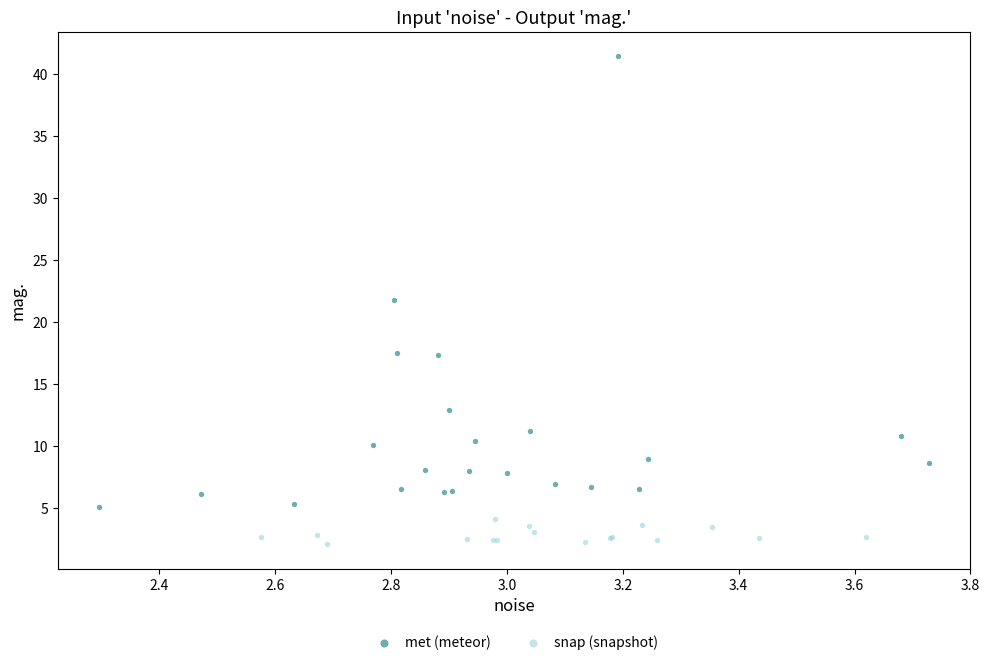

Which series reaches the maximum Y coordinate?

met (meteor)